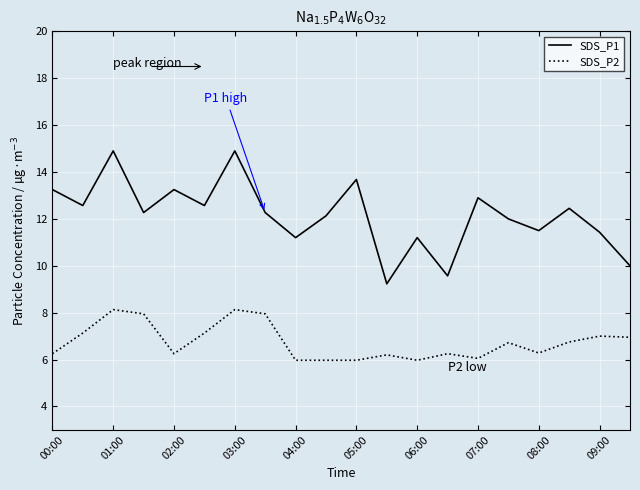

True or false: SDS_P1 and SDS_P2 intersect in this chart.

False